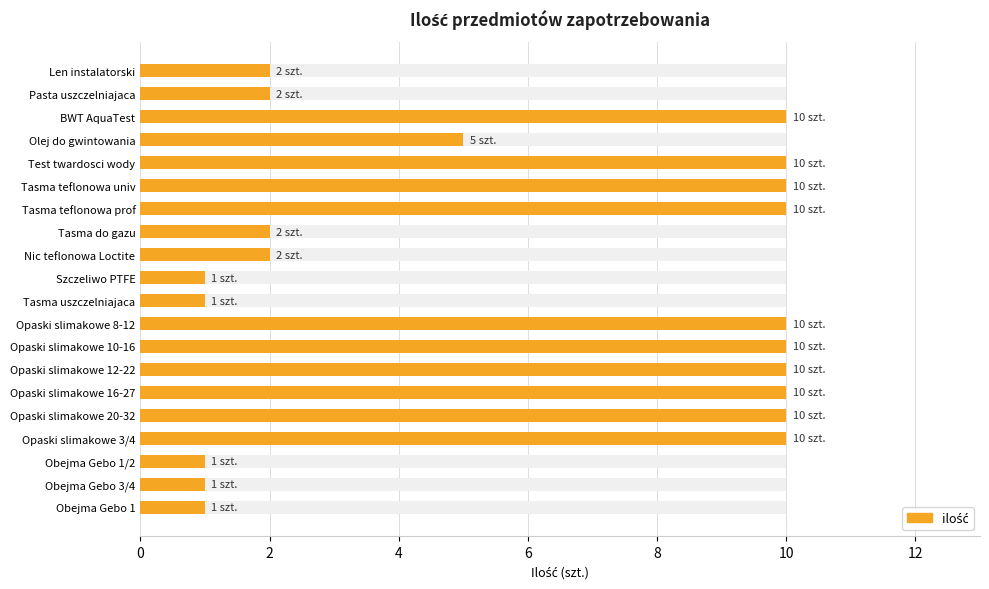

What is the average value?

6